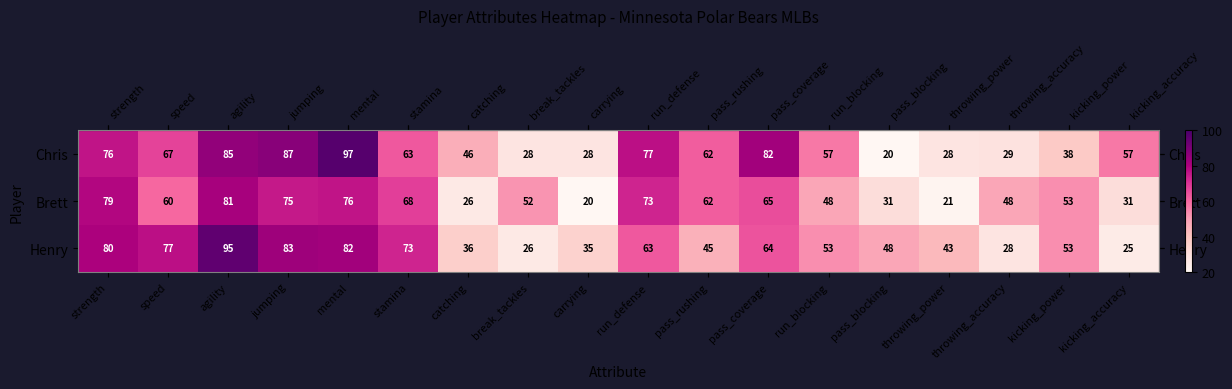

What is the average value of the Brett series?

54